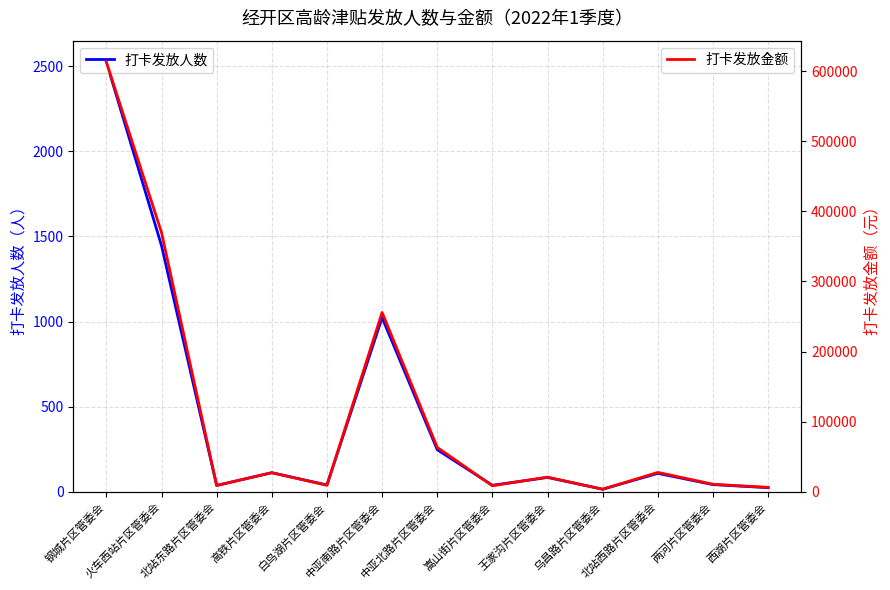

Count the number of data series in this chart.

2